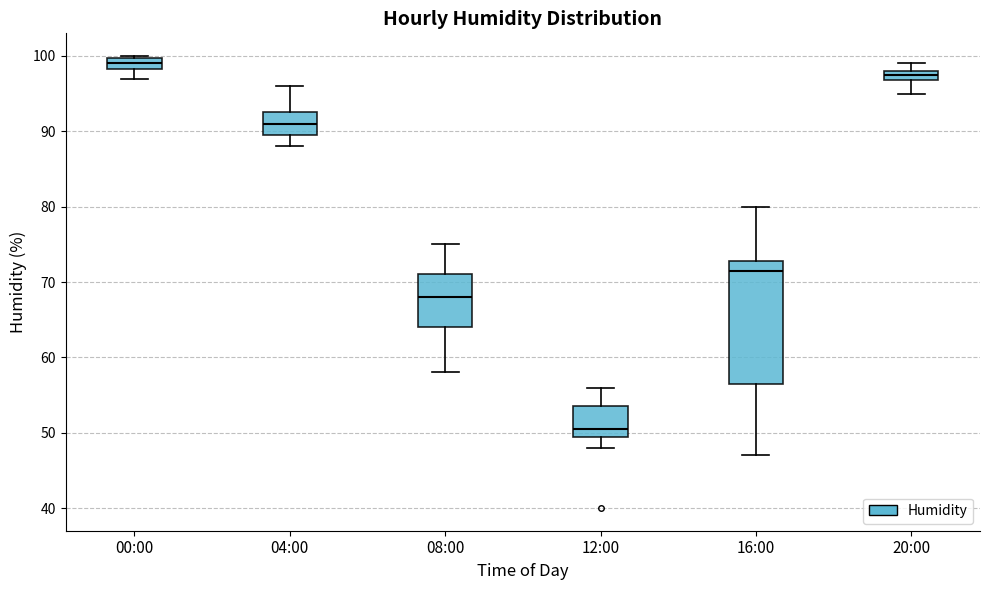

Where does the upper whisker of the box for 16:00 end on the y-axis? The values are not printed on the chart, so give them approximately, as read against the axis.

80